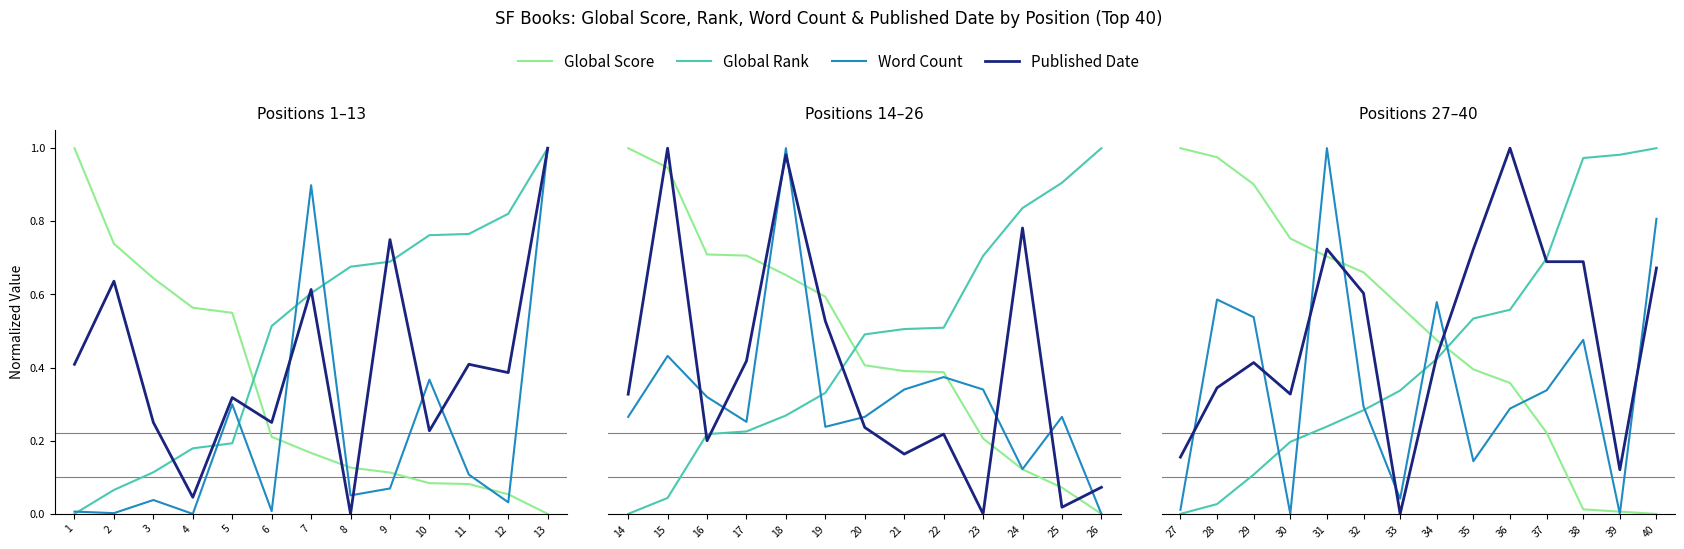

How many lines are shown in the chart?

4